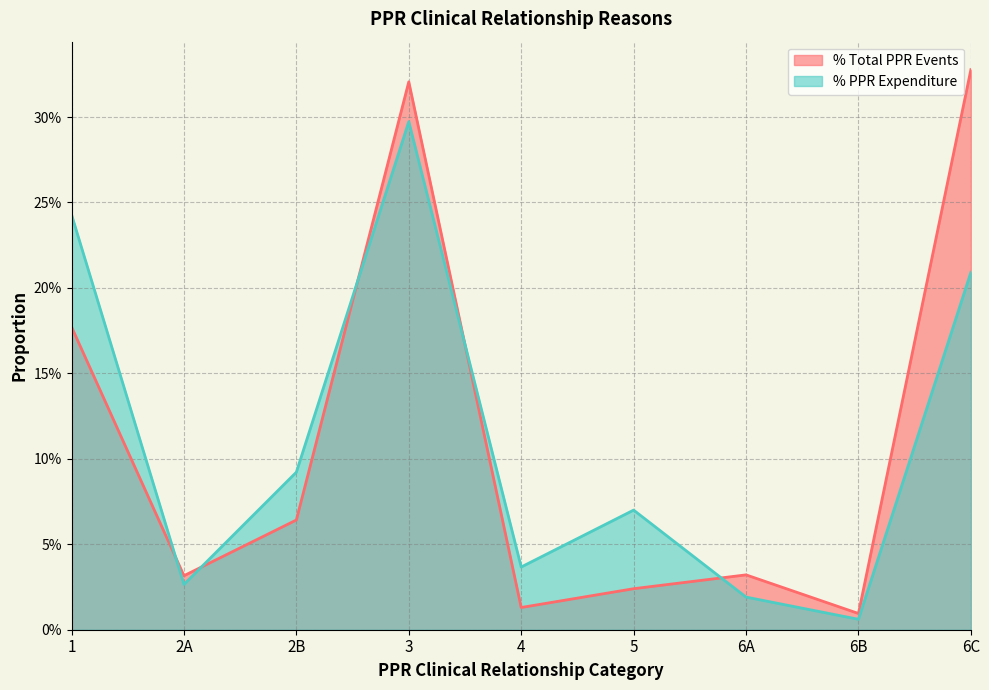

What is the maximum value shown in the chart?

0.3